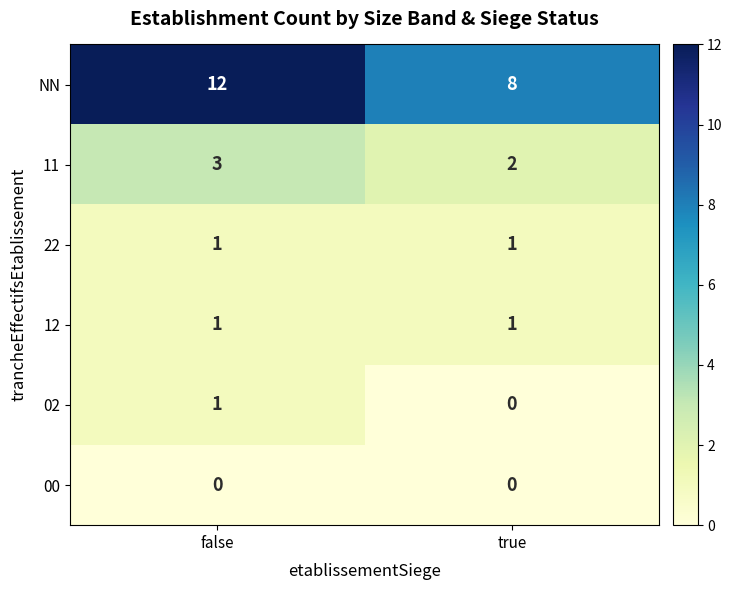

What is the total value across all series at false?

18